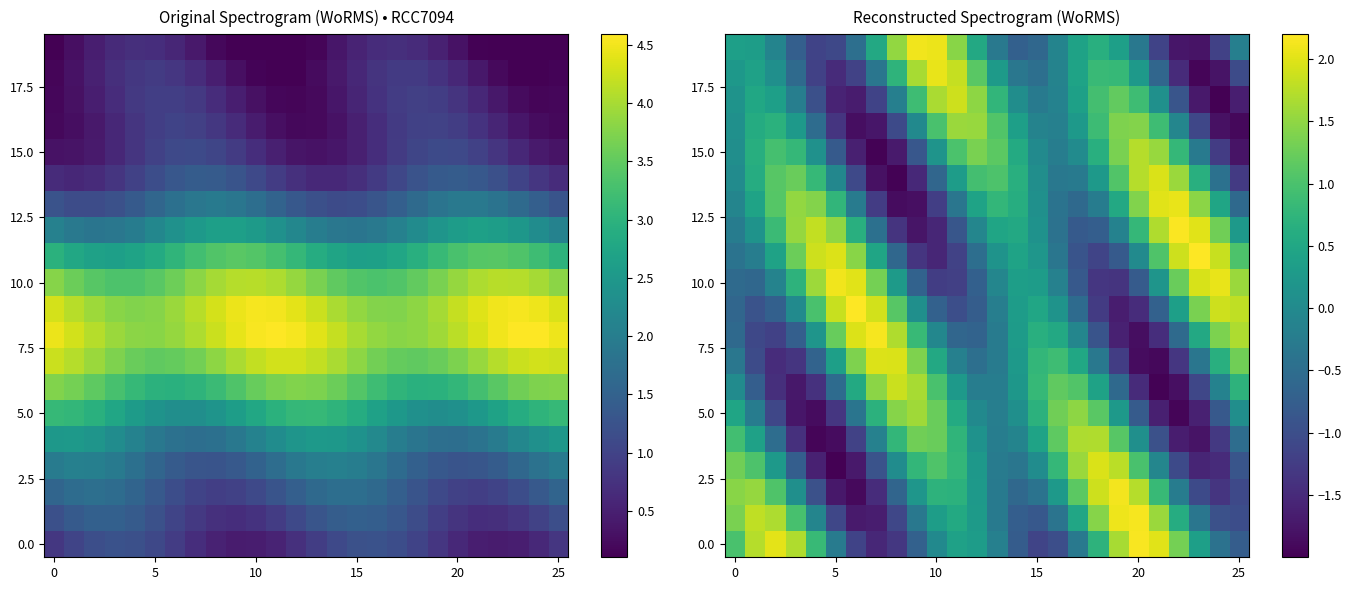

How many data points in 0.0 are less than 0?

13